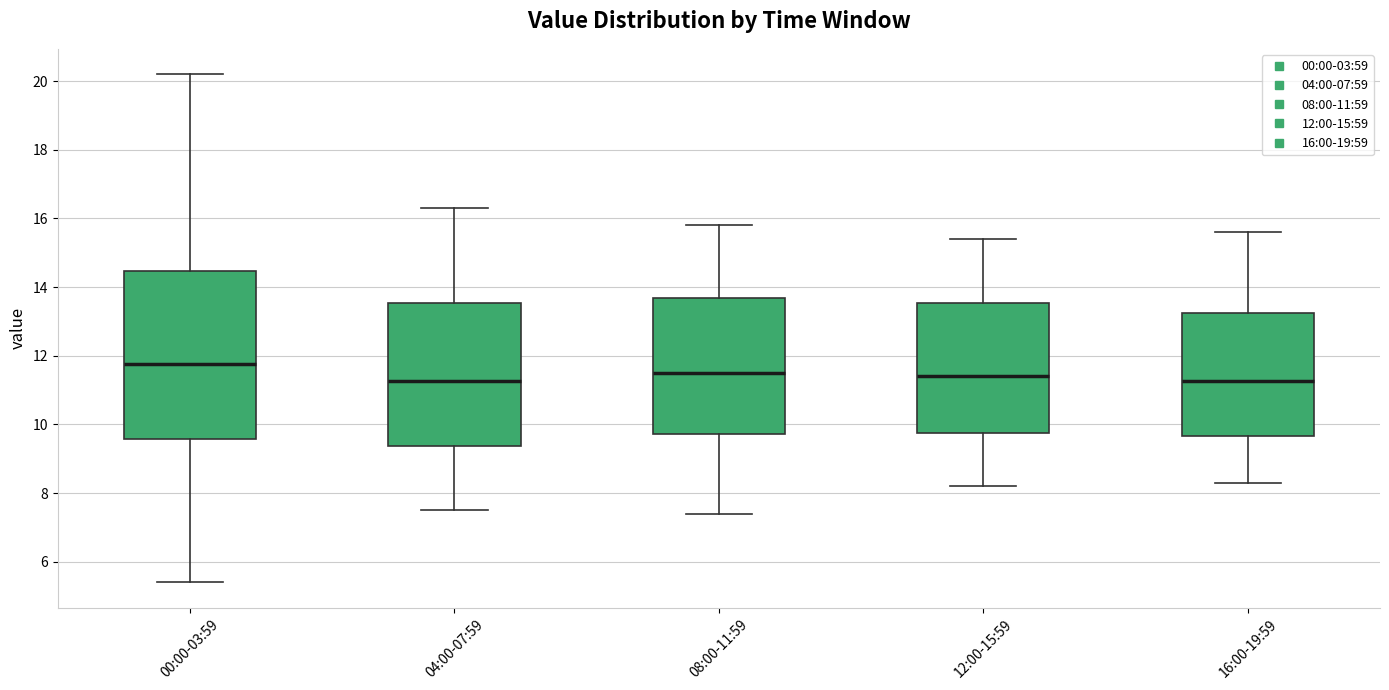

Reading left to right, read every box against the y-axis: the position of its median line, the range the box covers, and the ends of its whiskers. The values are not printed on the chart, so give them approximately, as read against the axis.

00:00-03:59: median 11.8, box 9.6 to 14.4, whiskers 5.4 to 20.2
04:00-07:59: median 11.2, box 9.4 to 13.6, whiskers 7.6 to 16.4
08:00-11:59: median 11.6, box 9.8 to 13.6, whiskers 7.4 to 15.8
12:00-15:59: median 11.4, box 9.8 to 13.6, whiskers 8.2 to 15.4
16:00-19:59: median 11.2, box 9.6 to 13.2, whiskers 8.4 to 15.6